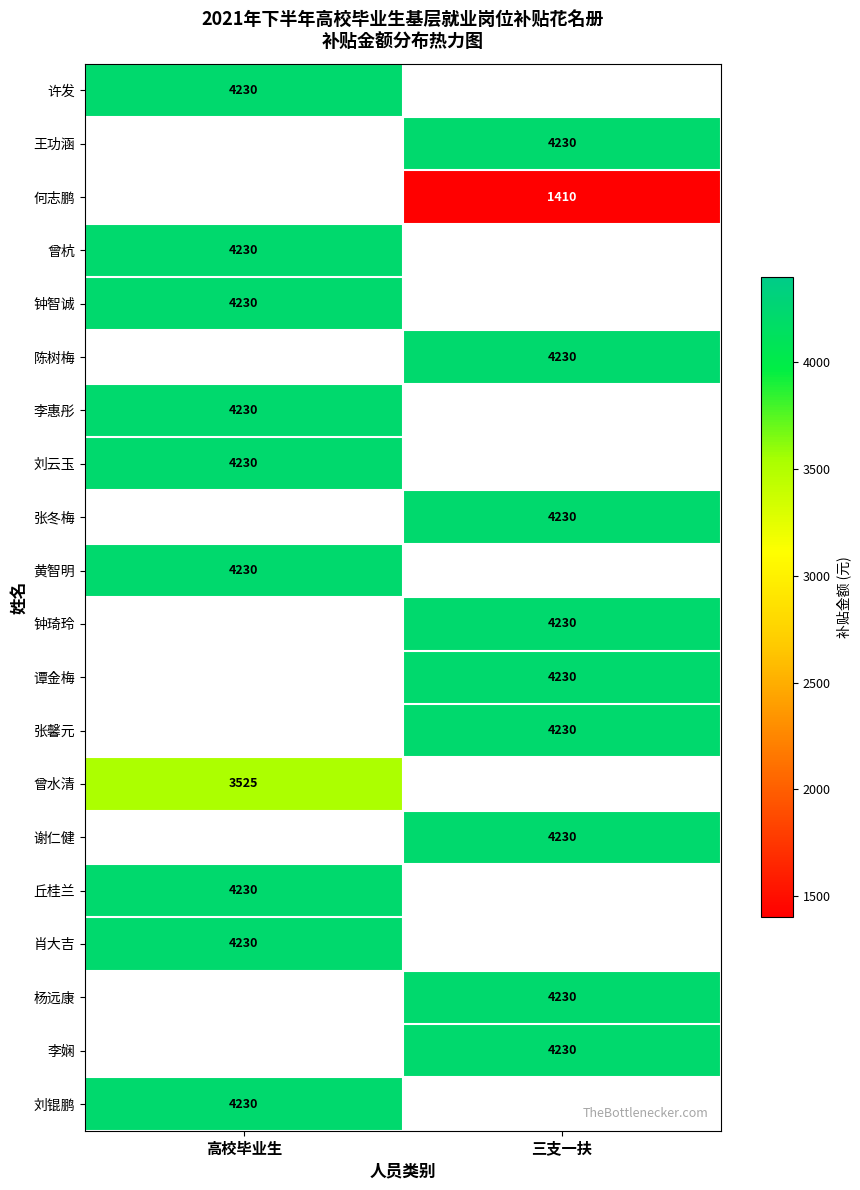

The 杨远康 series shows 4230 at 三支一扶. True or false?

True